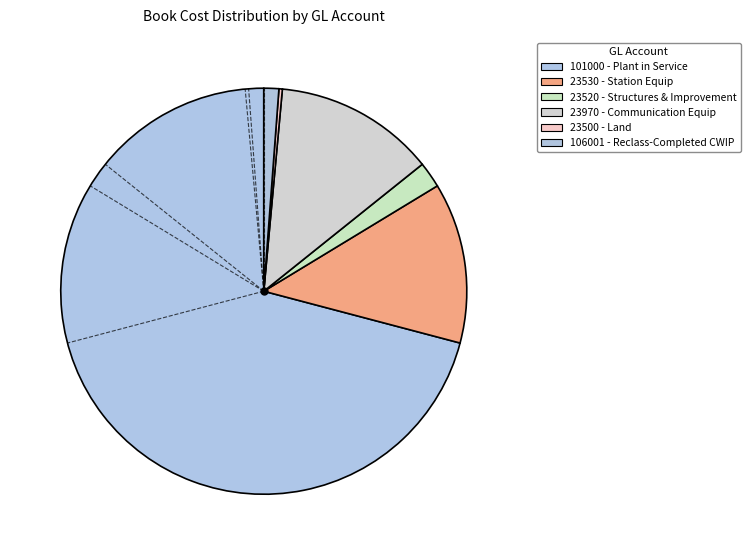

How many slices are in this pie chart?

6